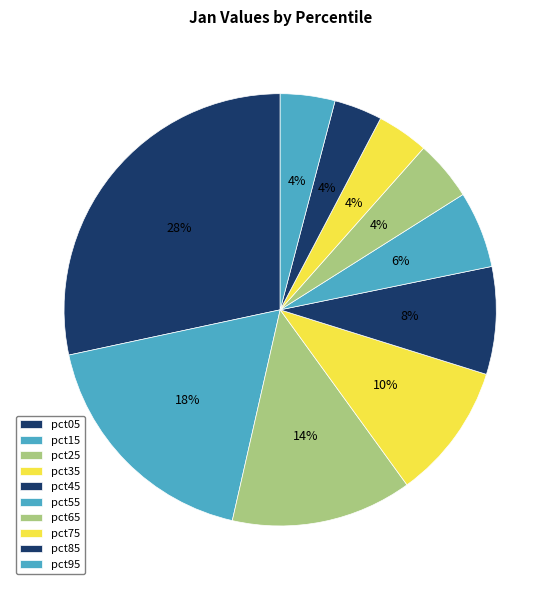

How many segments does this pie chart have?

10